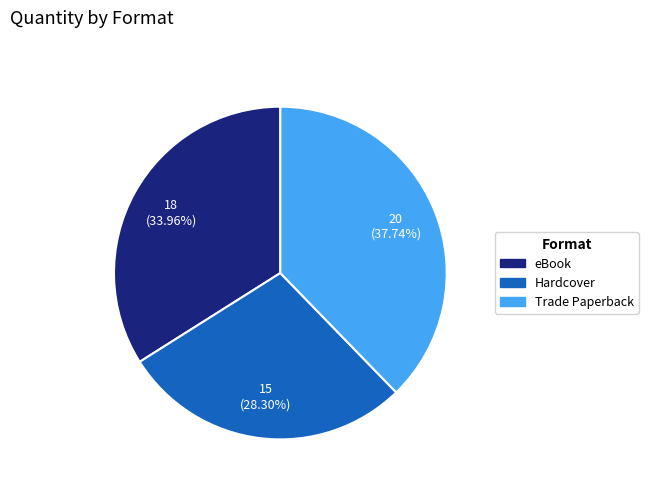

Rank the categories by value from lowest to highest.

Hardcover, eBook, Trade Paperback